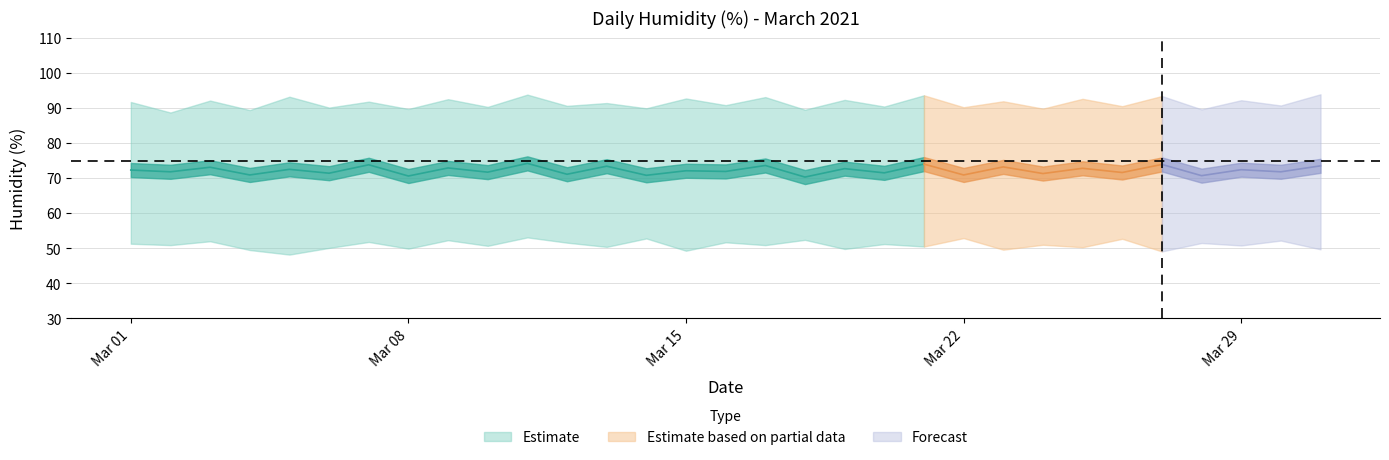

What is the value of the 2021-03-02 point at the 13th from the left?

57.0